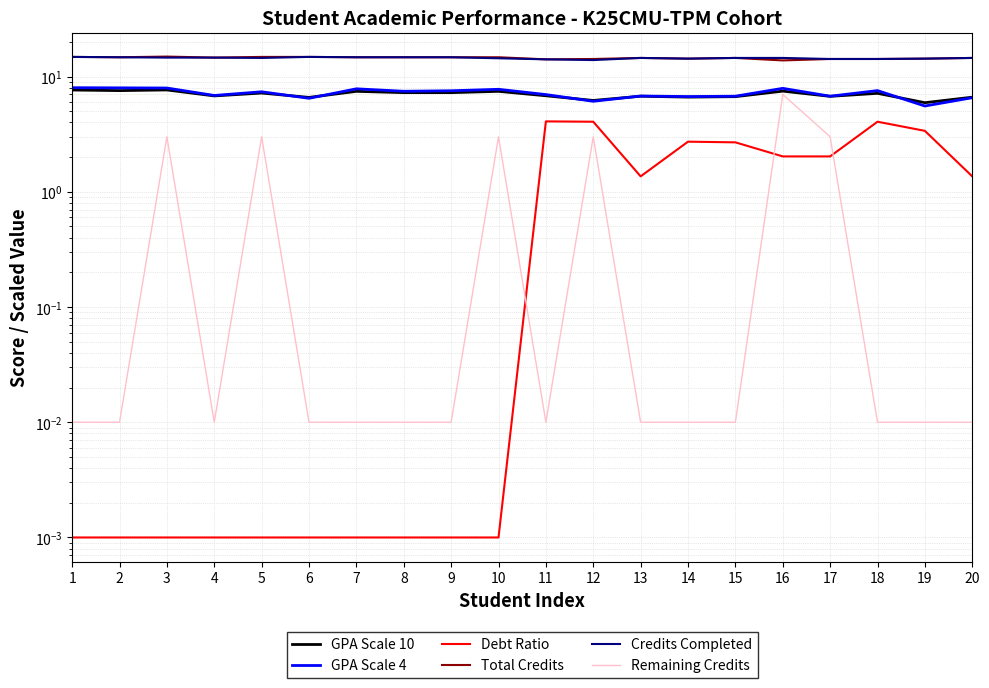

How many lines are shown in the chart?

6